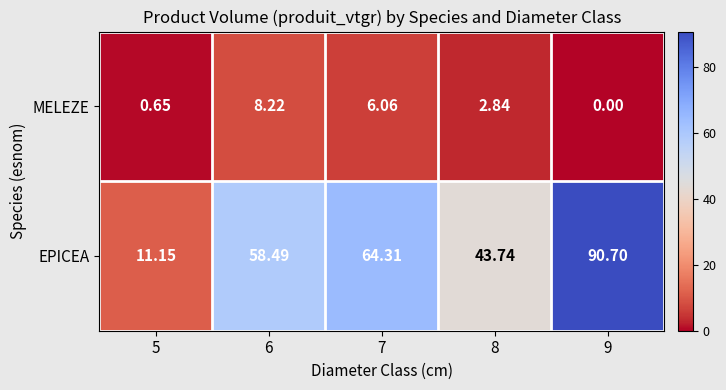

At which category does the chart reach its minimum across all series?

9